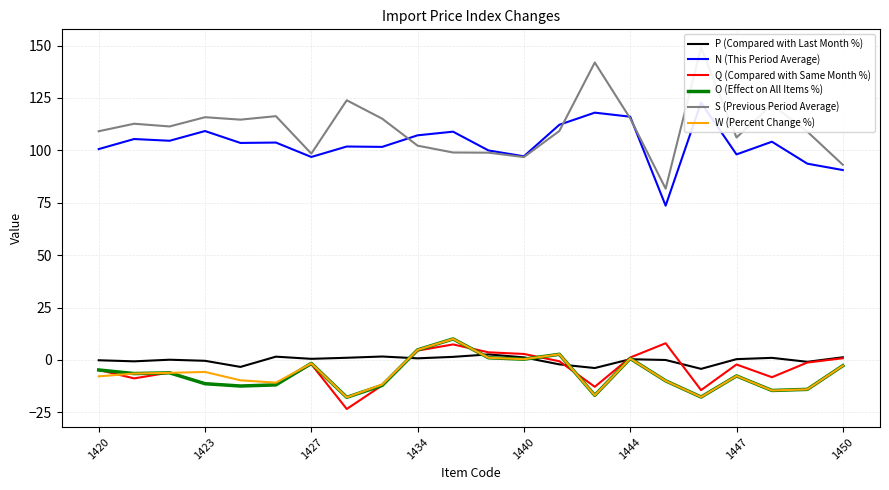

What is the average value of the P (Compared with Last Month %) series?

-0.1